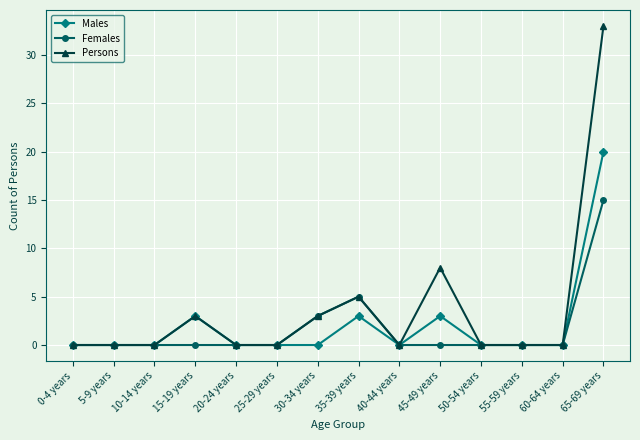

At which label does Males reach its peak?

65-69 years